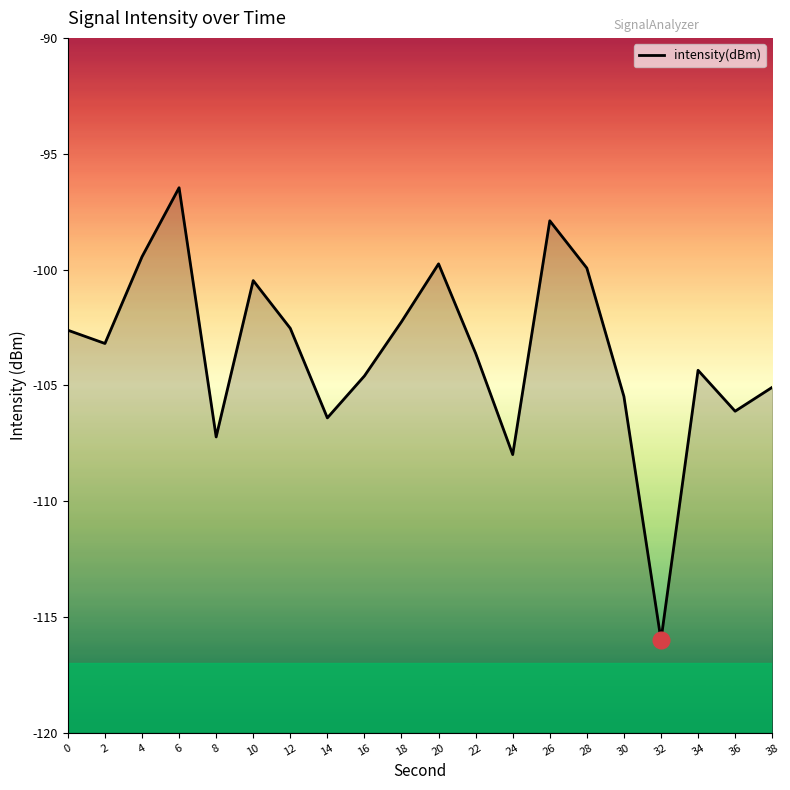

At which label is the value closest to -106?

36